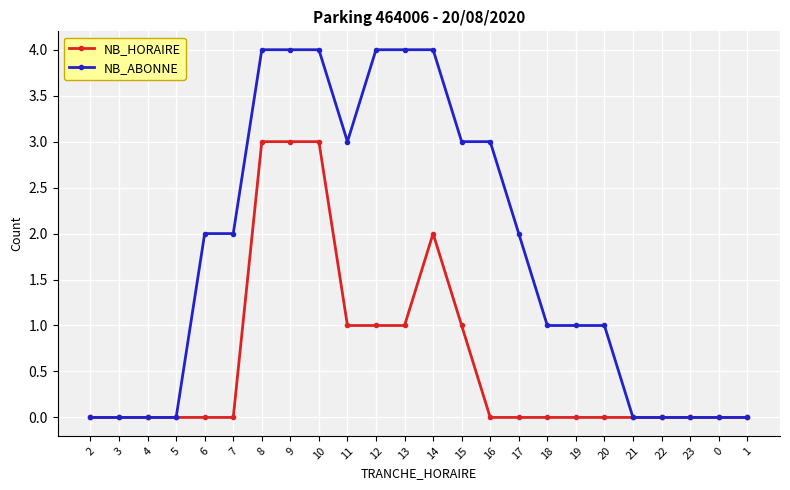

Which series has the largest total across all categories?

NB_ABONNE